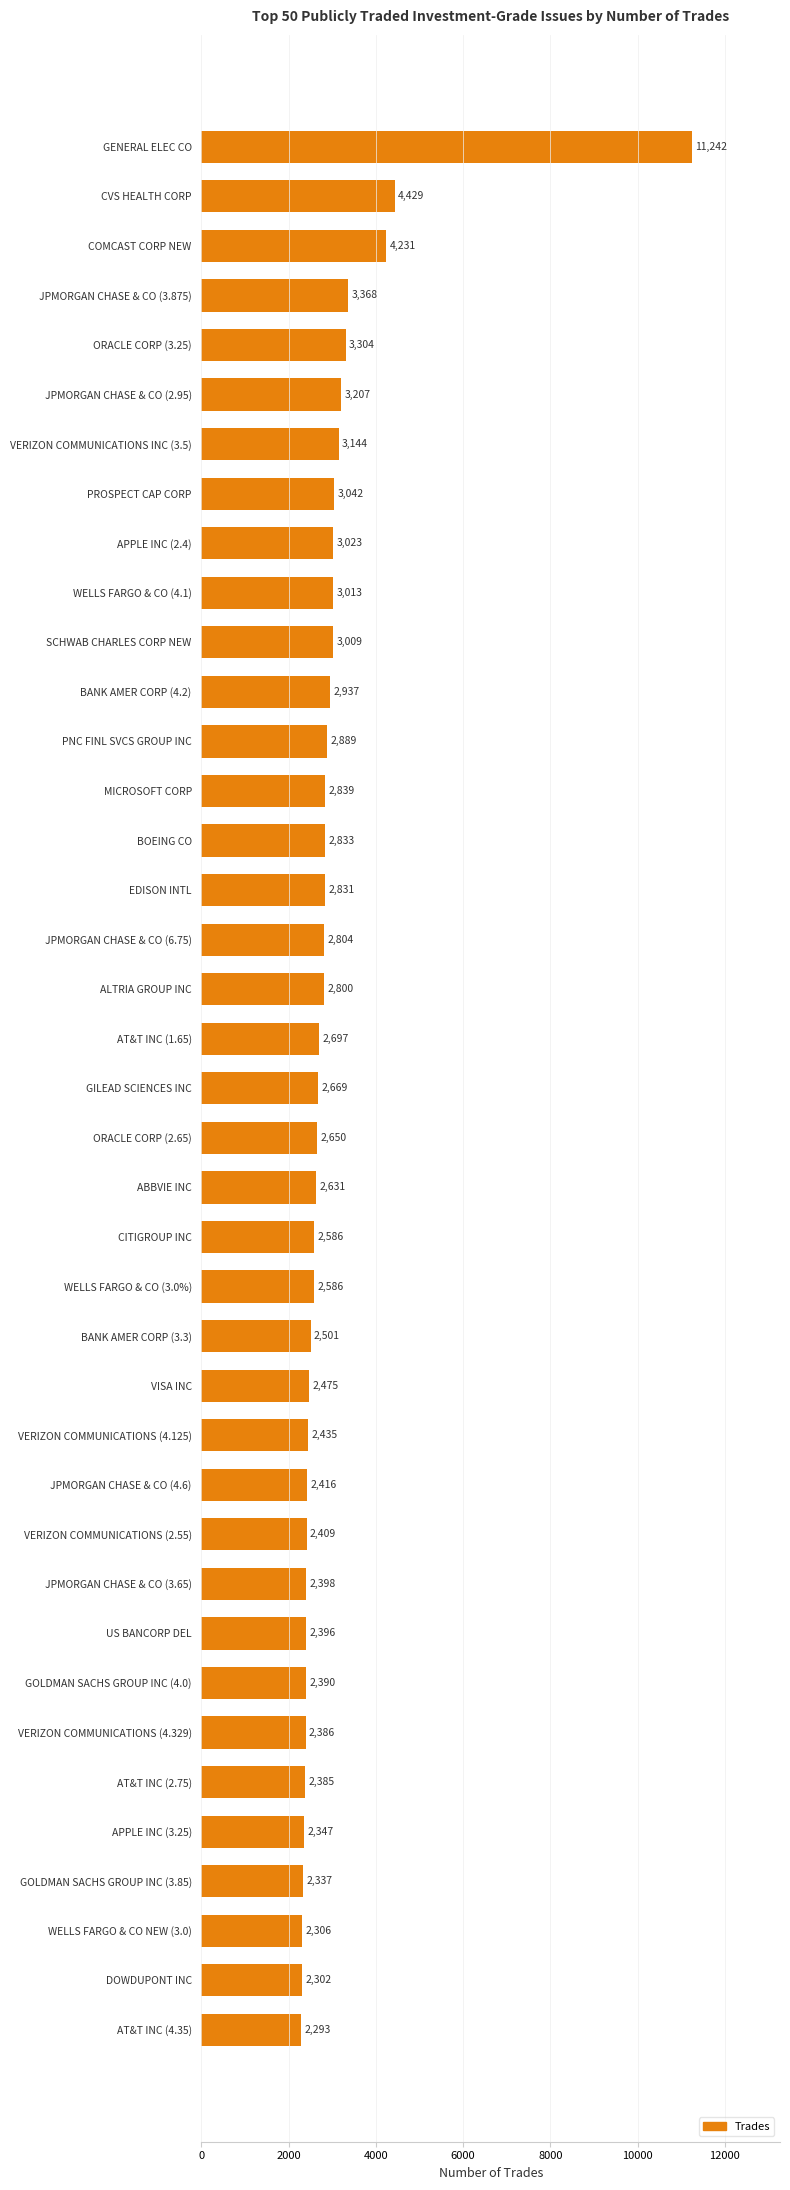

Which label corresponds to the largest value in the chart?

GENERAL ELEC CO